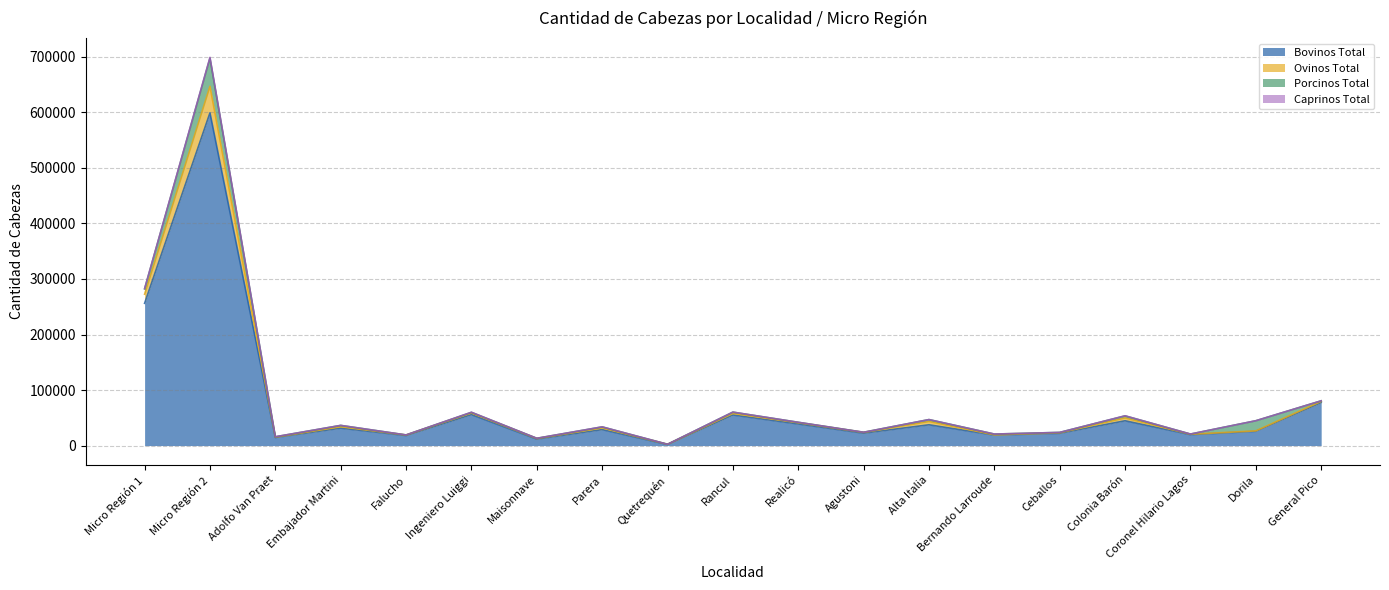

At which label does Bovinos Total reach its peak?

Micro Región 2